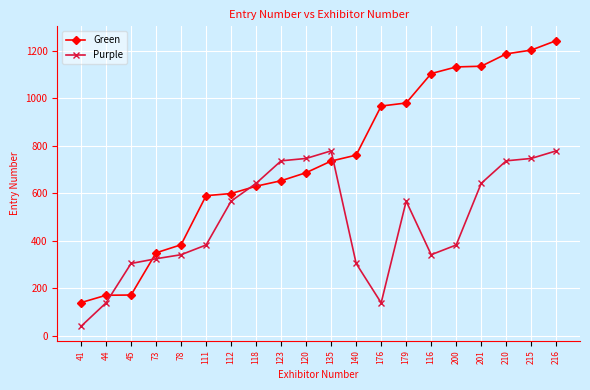

Which series has the largest total across all categories?

Green